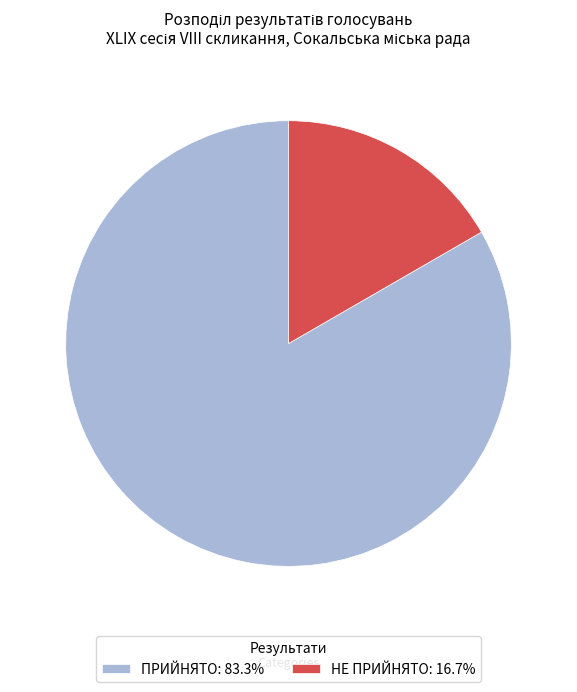

Is НЕ ПРИЙНЯТО the majority of the pie?

No